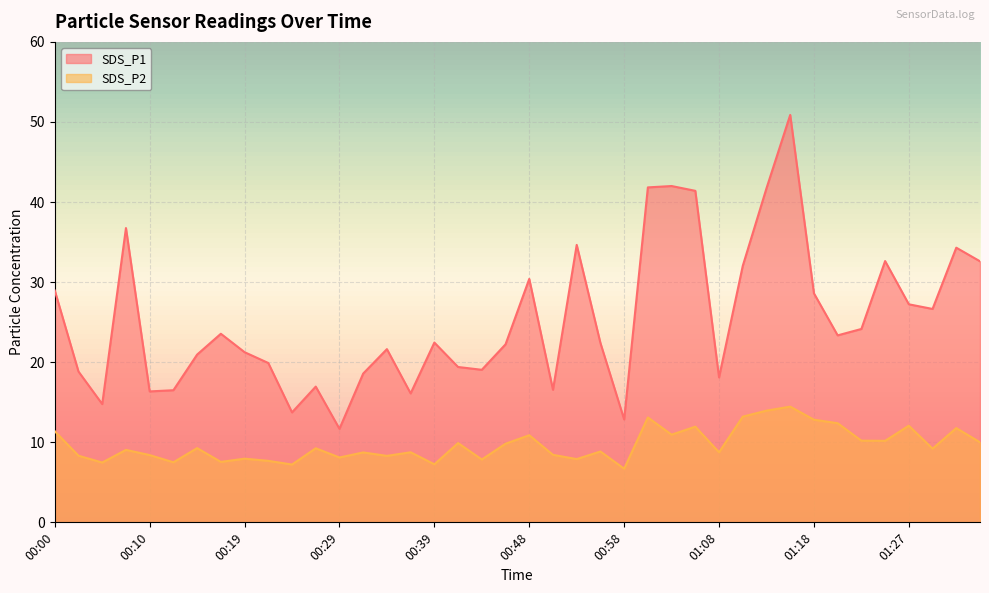

How many lines are shown in the chart?

2